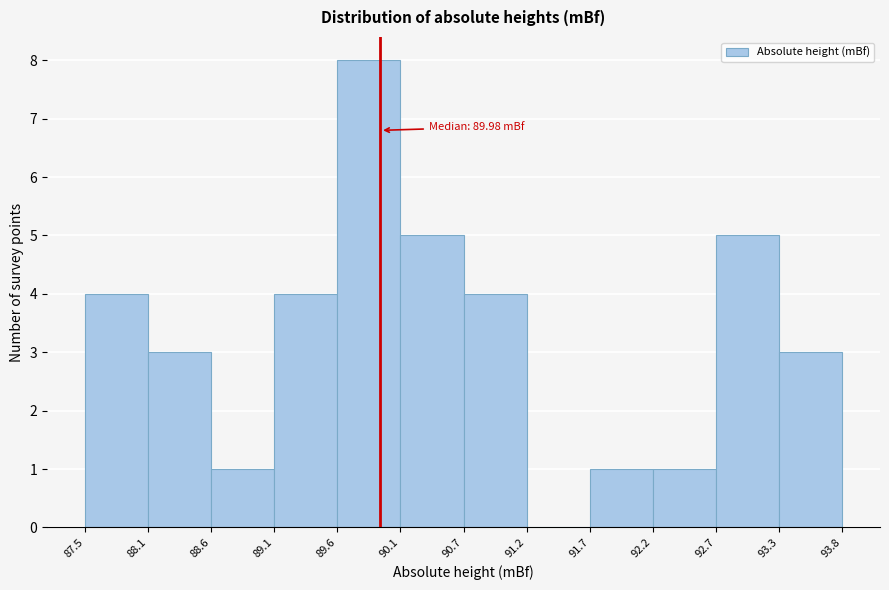

Over which range of the x-axis is the bar tallest?

89.6 to 90.1